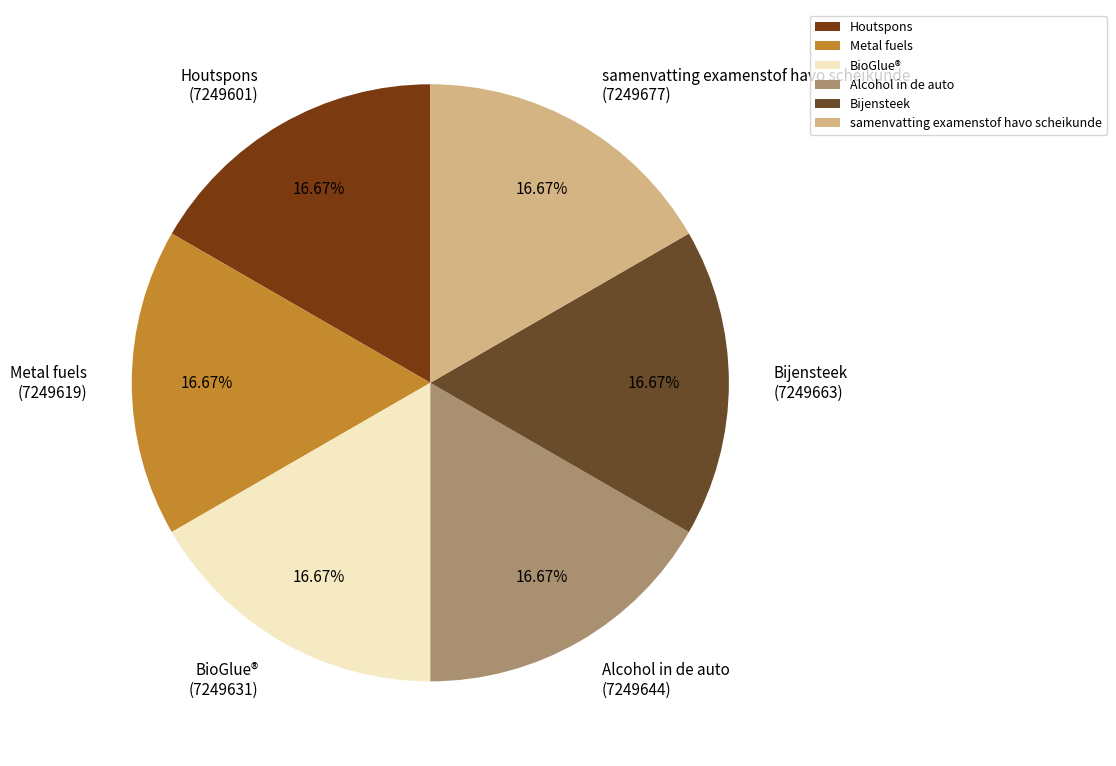

What percentage do samenvatting examenstof havo scheikunde and Alcohol in de auto together represent?

33.3%